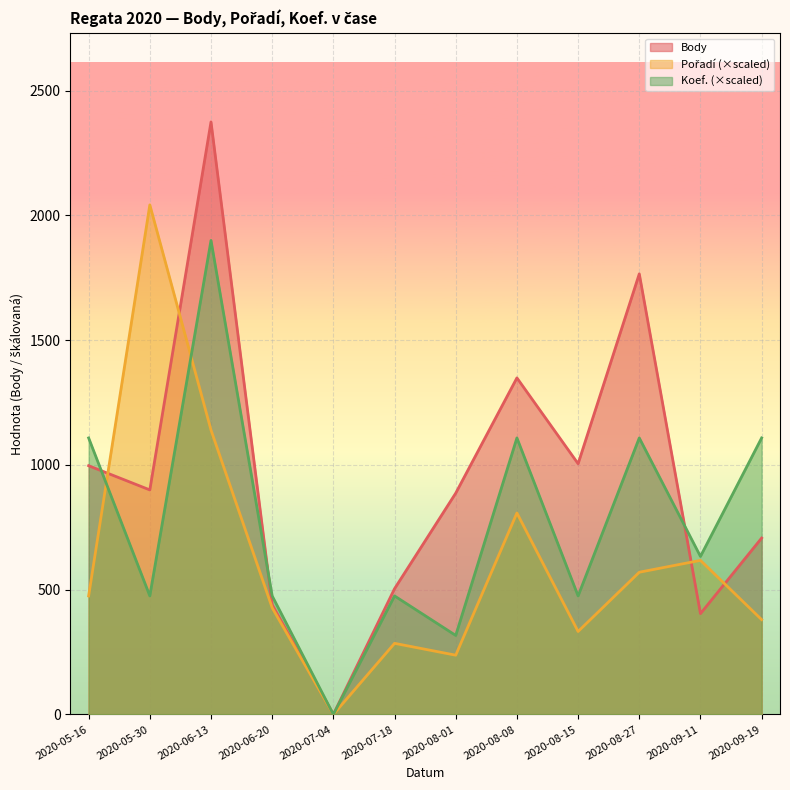

What is the difference between the second highest and second lowest values in the Koef. series?

791.7